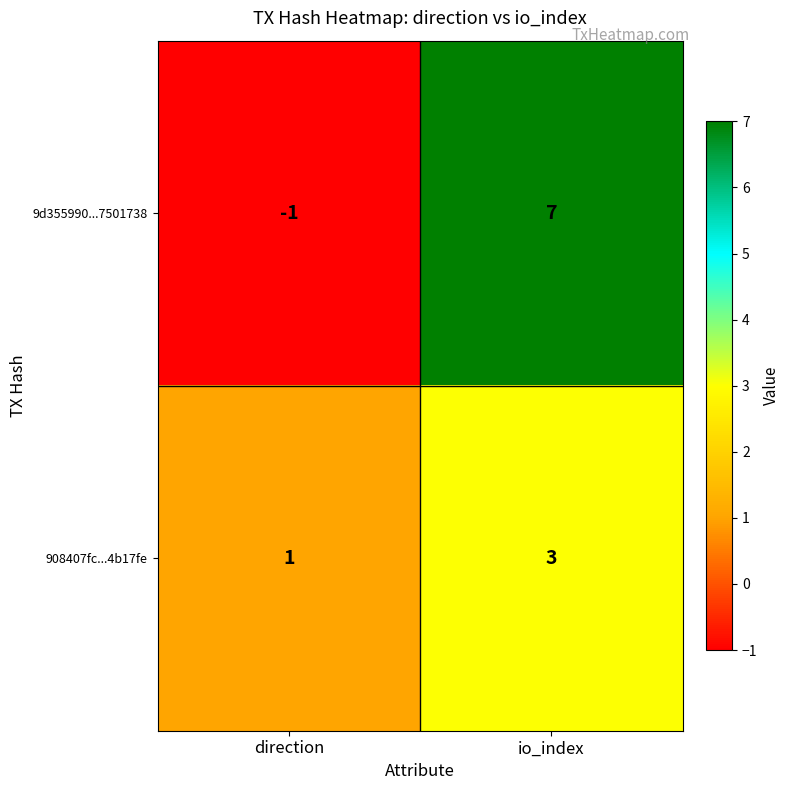

Reading left to right, extract all data points from this chart.

9d355990...7501738: -1	7
908407fc...4b17fe: 1	3